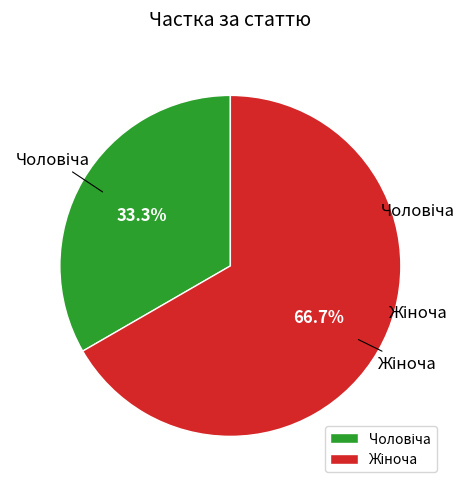

Does any single category account for the majority?

Yes